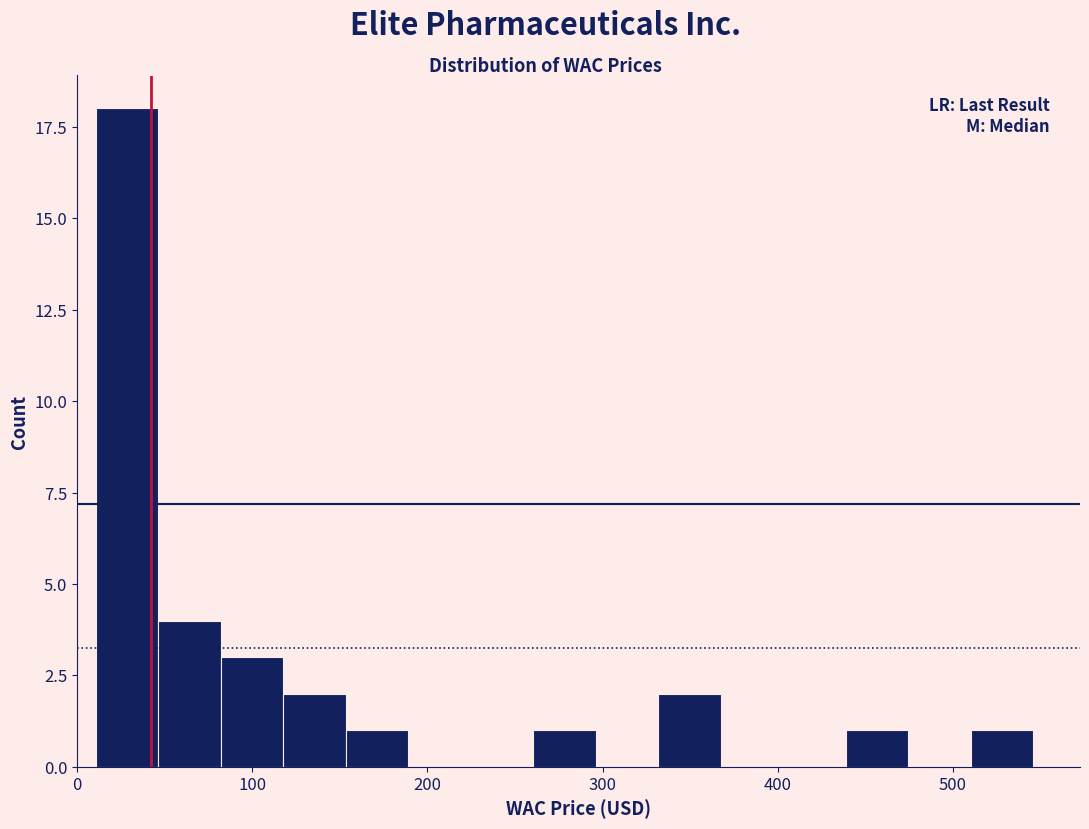

Read against the x-axis, roughly where is the centre of the tallest bar?

30